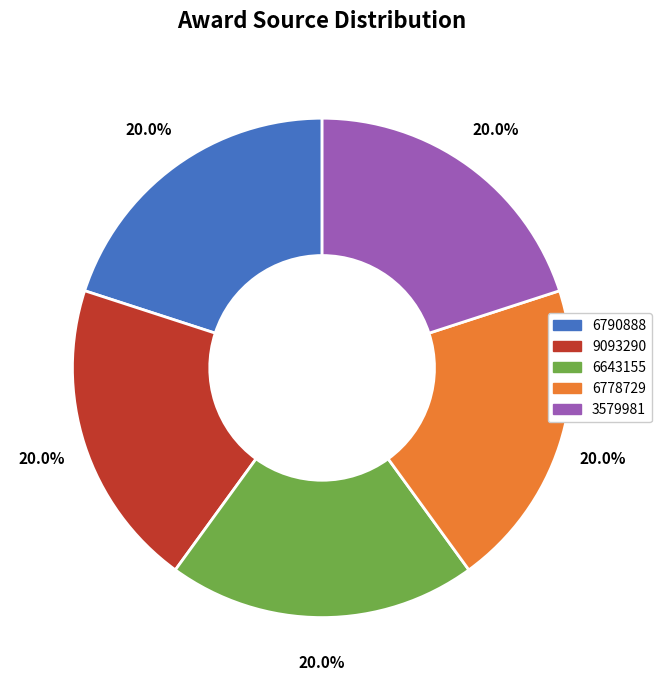

Is there any slice that represents more than half of the pie?

No